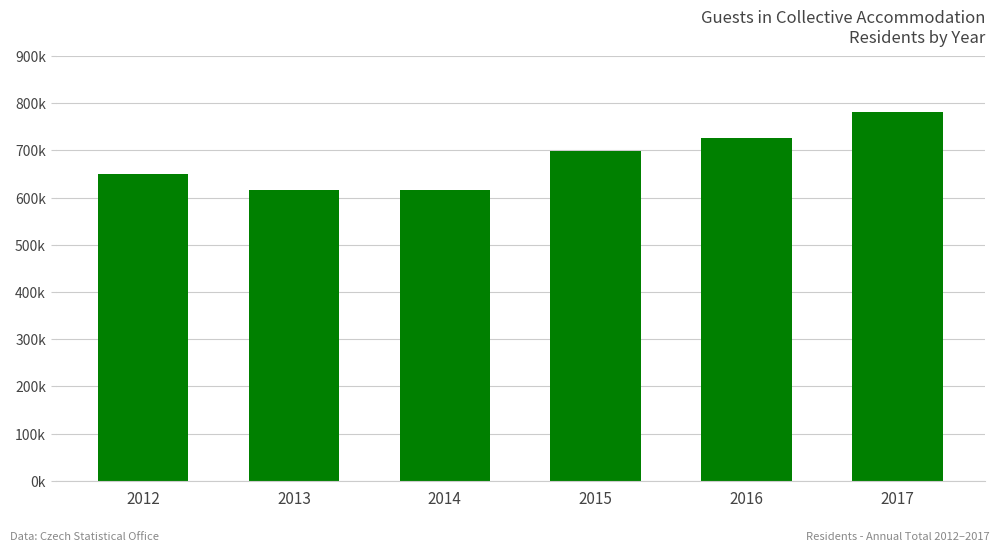

What is the average value?

681336